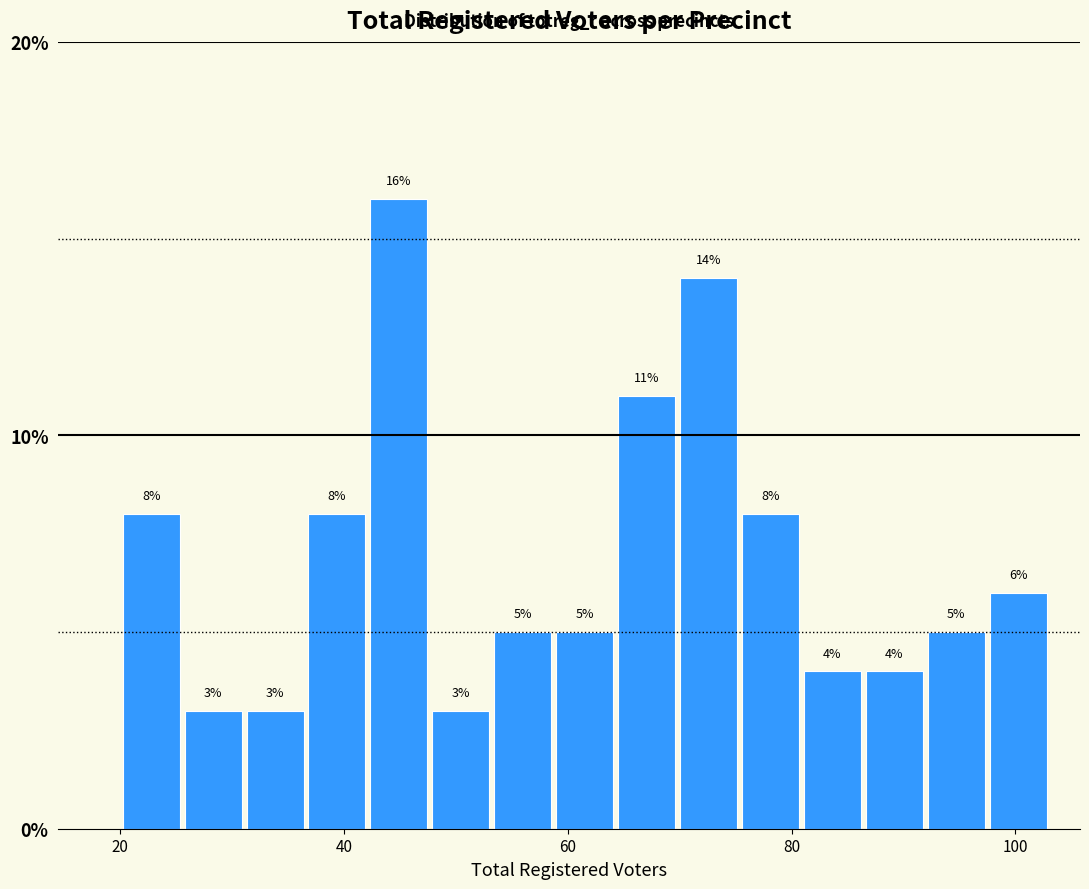

Read against the x-axis, roughly where is the centre of the tallest bar?

44